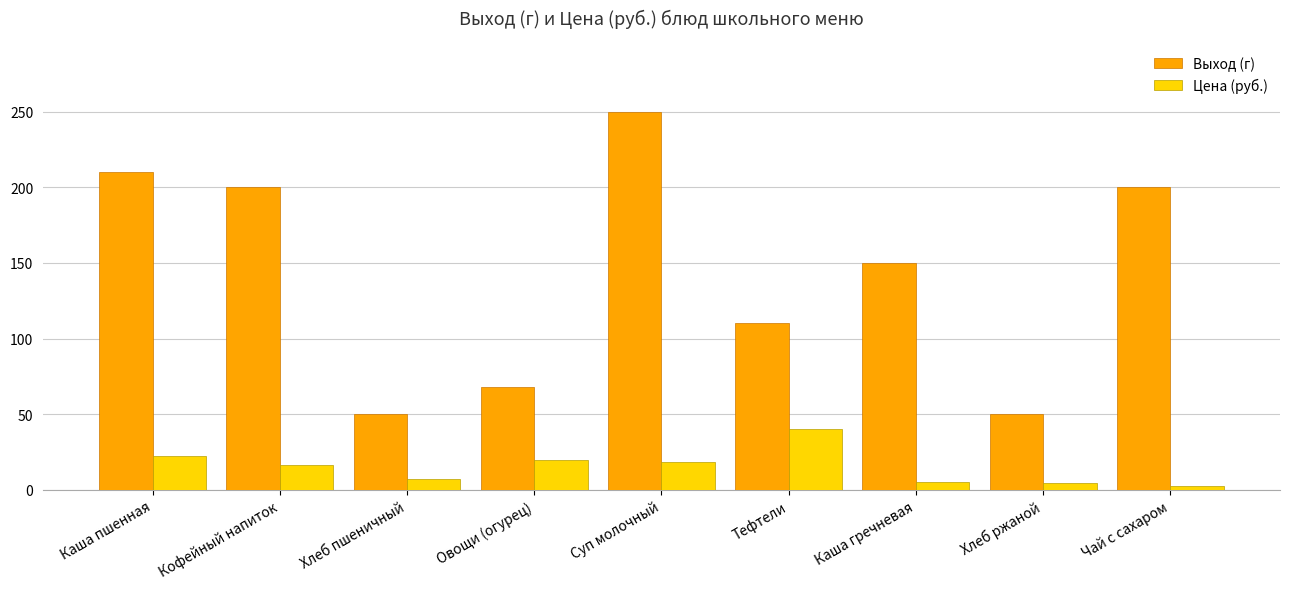

What is the label of the 5th bar from the left?

Суп молочный